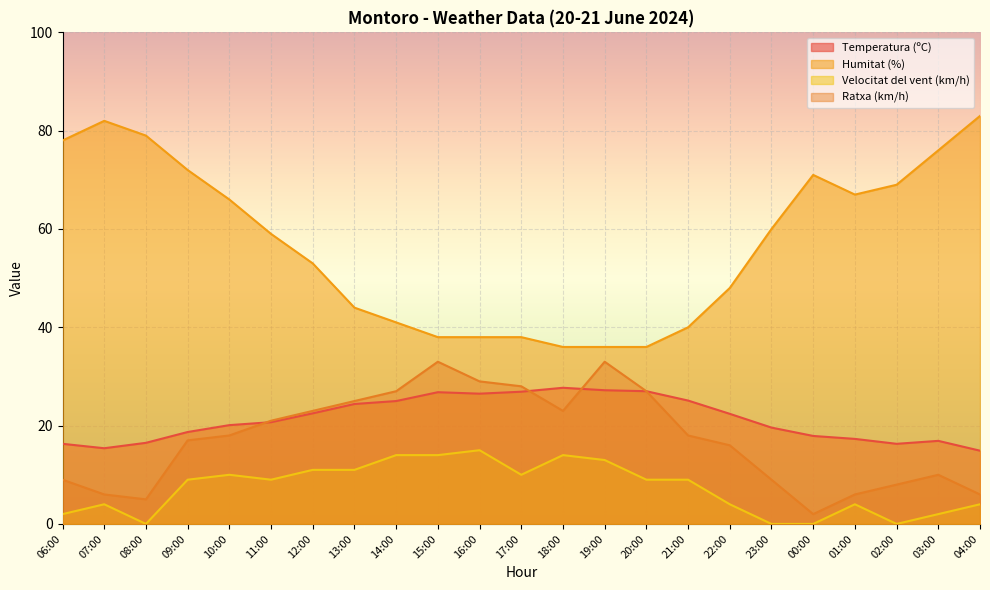

What value does the Humitat (%) series have at 23:00?

60.0